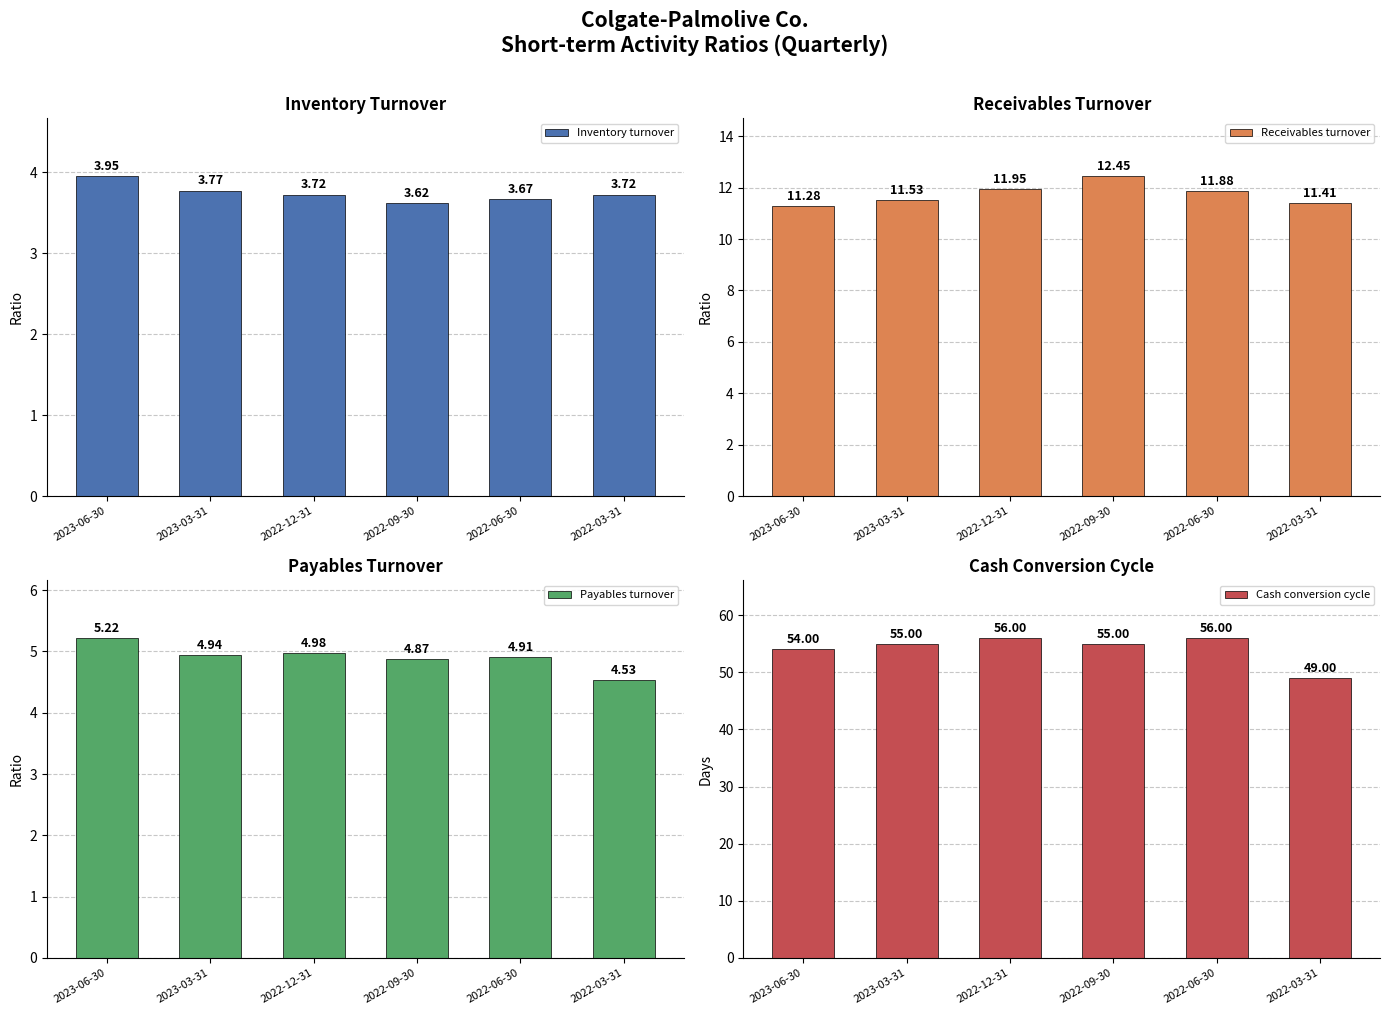

Which label corresponds to the smallest value in the chart?

2022-09-30